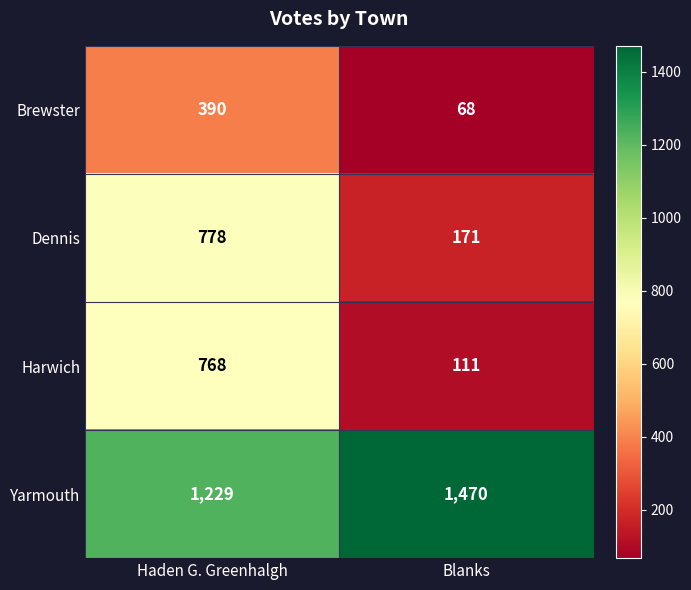

What is the maximum value for Harwich?

768